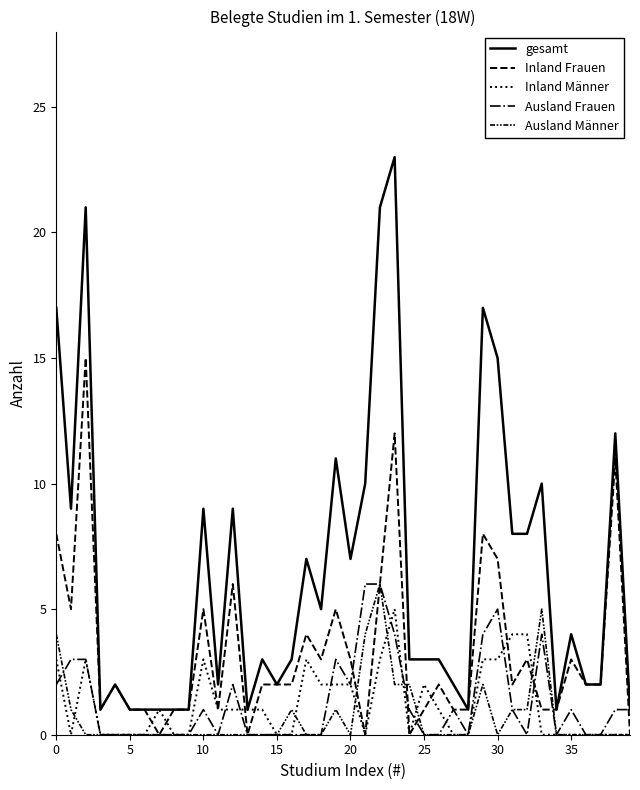

Reading left to right, extract all data points from this chart.

gesamt: 17	9	21	1	2	1	1	1	1	1	9	2	9	1	3	2	3	7	5	11	7	10	21	23	3	3	3	2	1	17	15	8	8	10	1	4	2	2	12	1
Inland Frauen: 8	5	15	1	2	1	1	0	1	1	5	1	6	0	2	2	2	4	3	5	3	0	6	12	0	1	2	1	1	8	7	2	3	1	1	3	2	2	11	0
Inland Männer: 3	0	3	0	0	0	0	1	0	0	3	1	1	1	1	0	0	3	2	2	2	0	3	5	0	2	1	0	0	3	3	4	4	0	0	0	0	0	0	0
Ausland Frauen: 2	3	3	0	0	0	0	0	0	0	1	0	2	0	0	0	0	0	0	3	2	6	6	4	1	0	0	1	0	4	5	1	0	4	0	1	0	0	1	1
Ausland Männer: 4	1	0	0	0	0	0	0	0	0	0	0	0	0	0	0	1	0	0	1	0	4	6	2	2	0	0	0	0	2	0	1	1	5	0	0	0	0	0	0